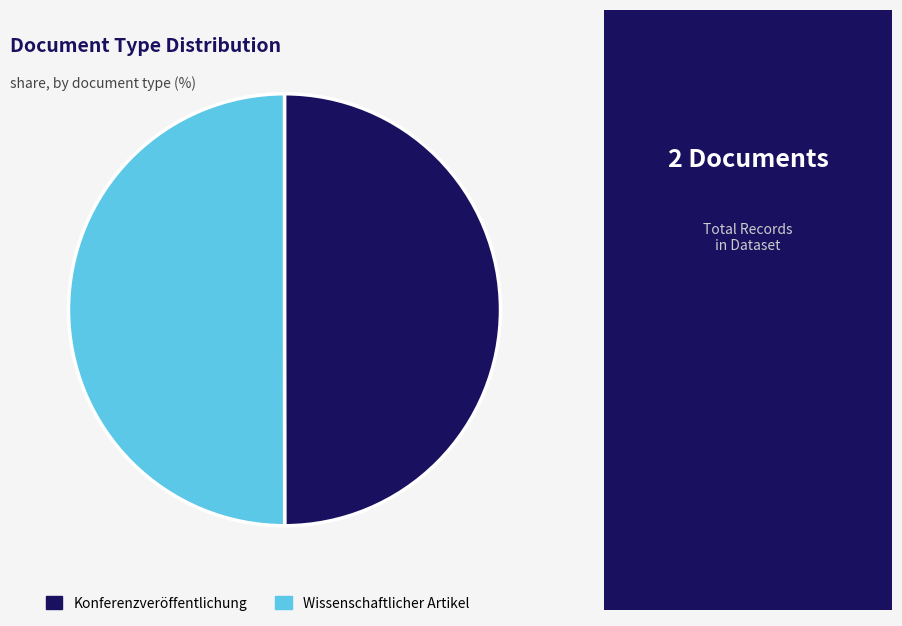

Combined, do Konferenzveröffentlichung and Wissenschaftlicher Artikel account for over 50%?

Yes